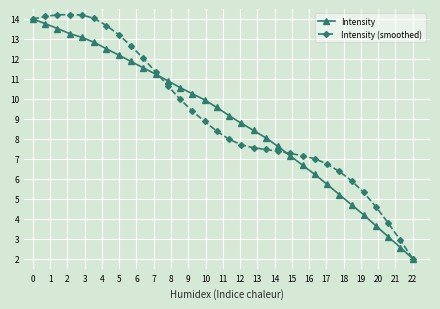

What is the highest value of the Intensity series?

14.0